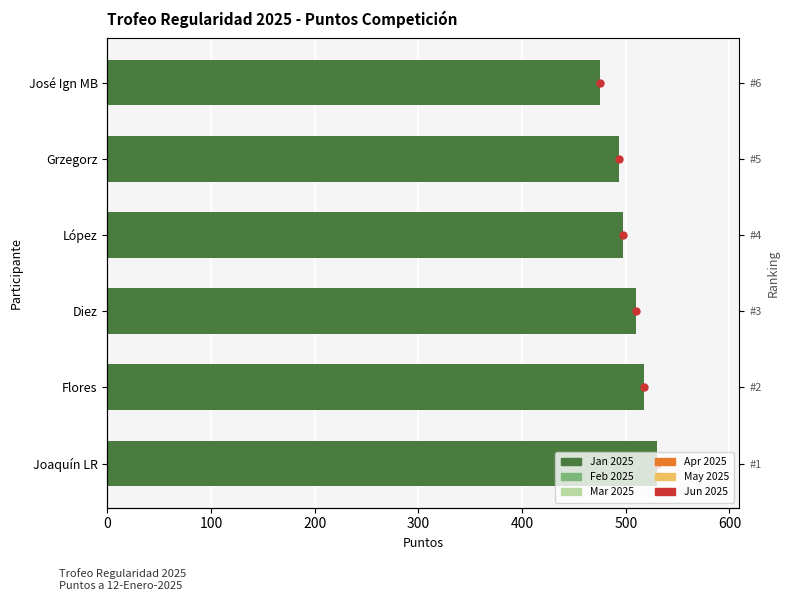

Rank the series by their maximum value, from highest to lowest.

Jan 2025, Feb 2025, Mar 2025, Apr 2025, May 2025, Jun 2025